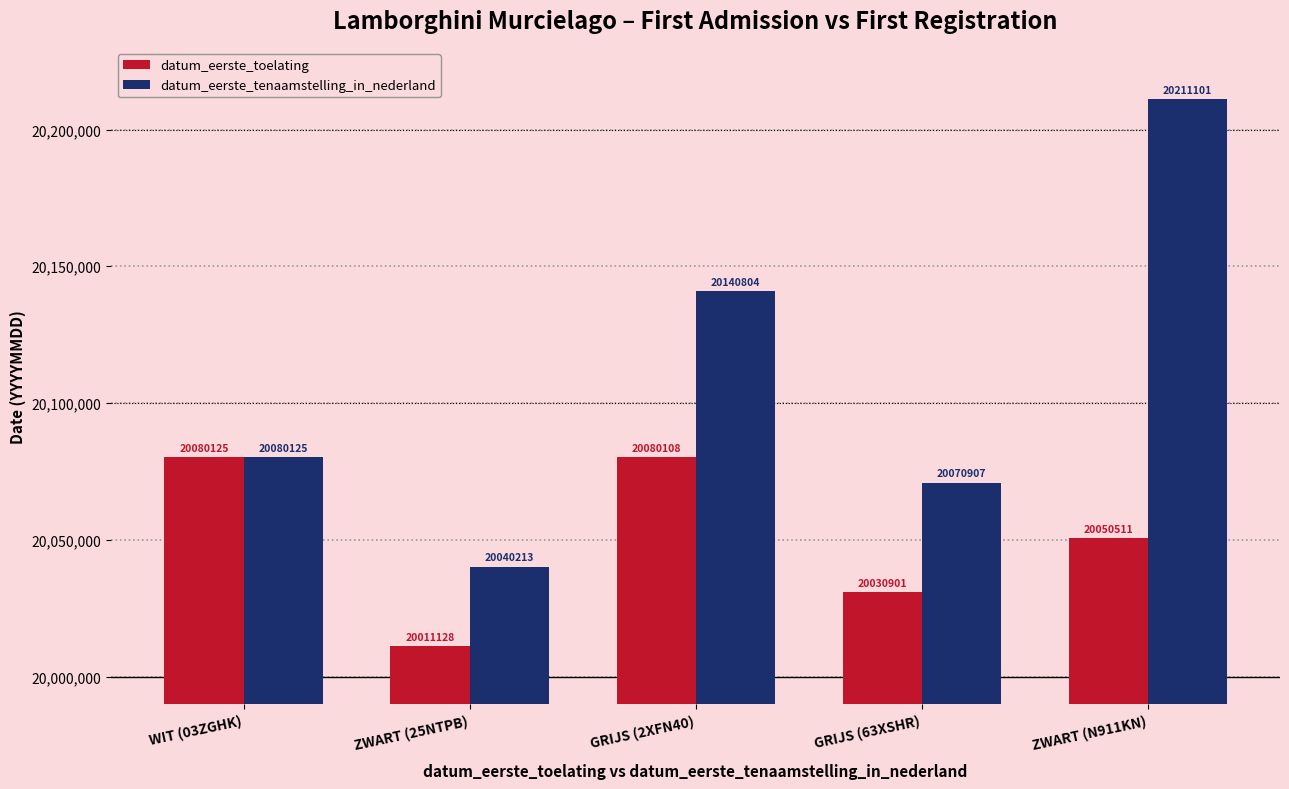

Which series has the largest range (max minus min)?

datum_eerste_tenaamstelling_in_nederland